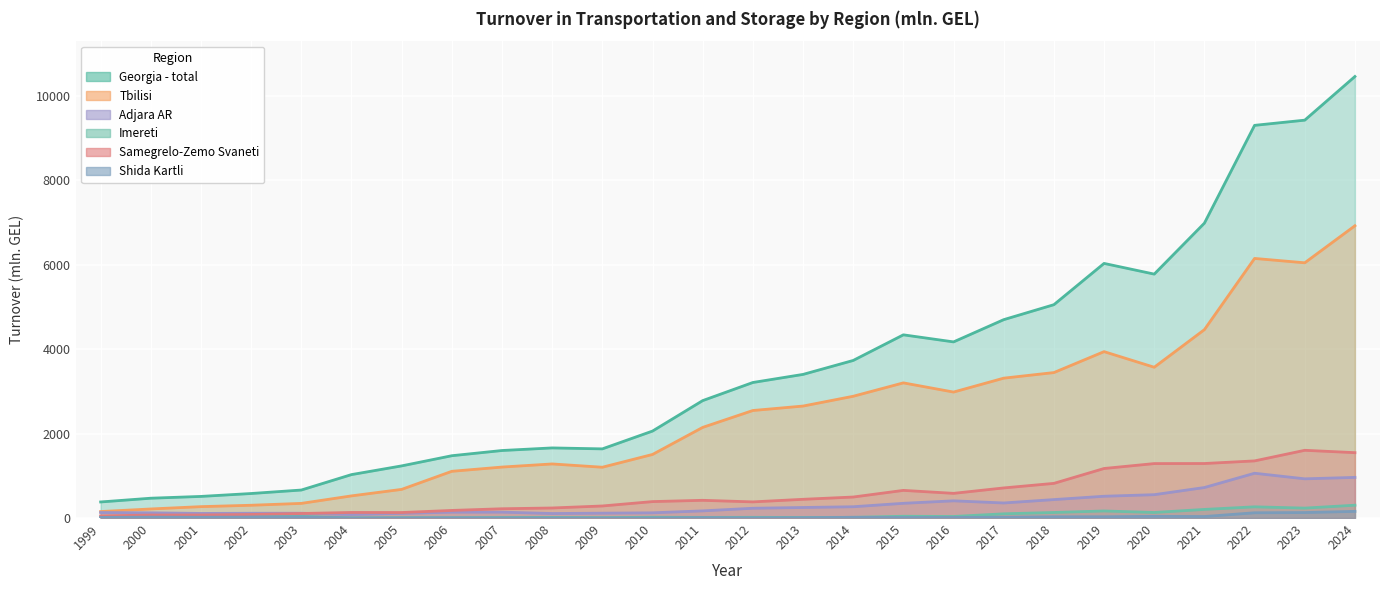

What is the difference between the highest and lowest values at 2023?

9295.2